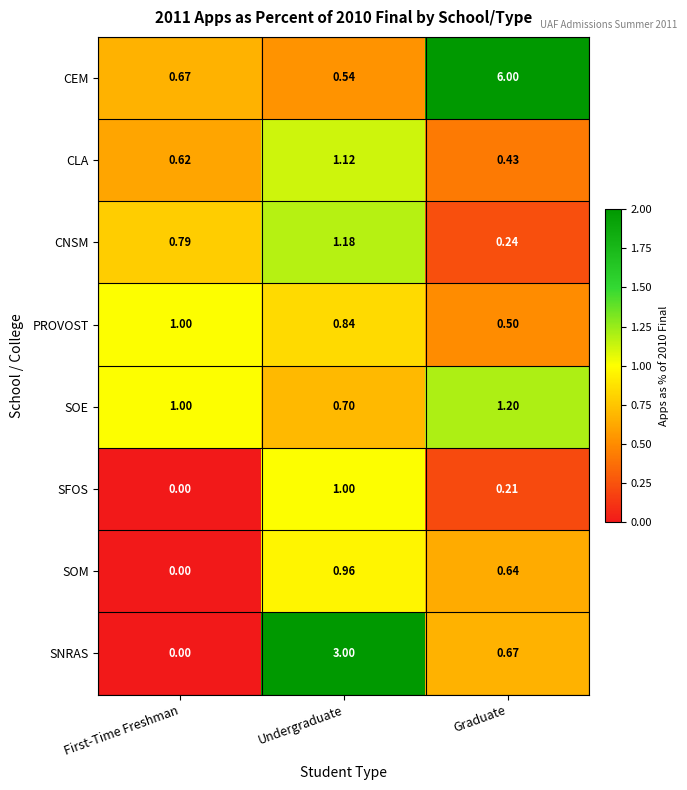

How many data points does each series have?

3